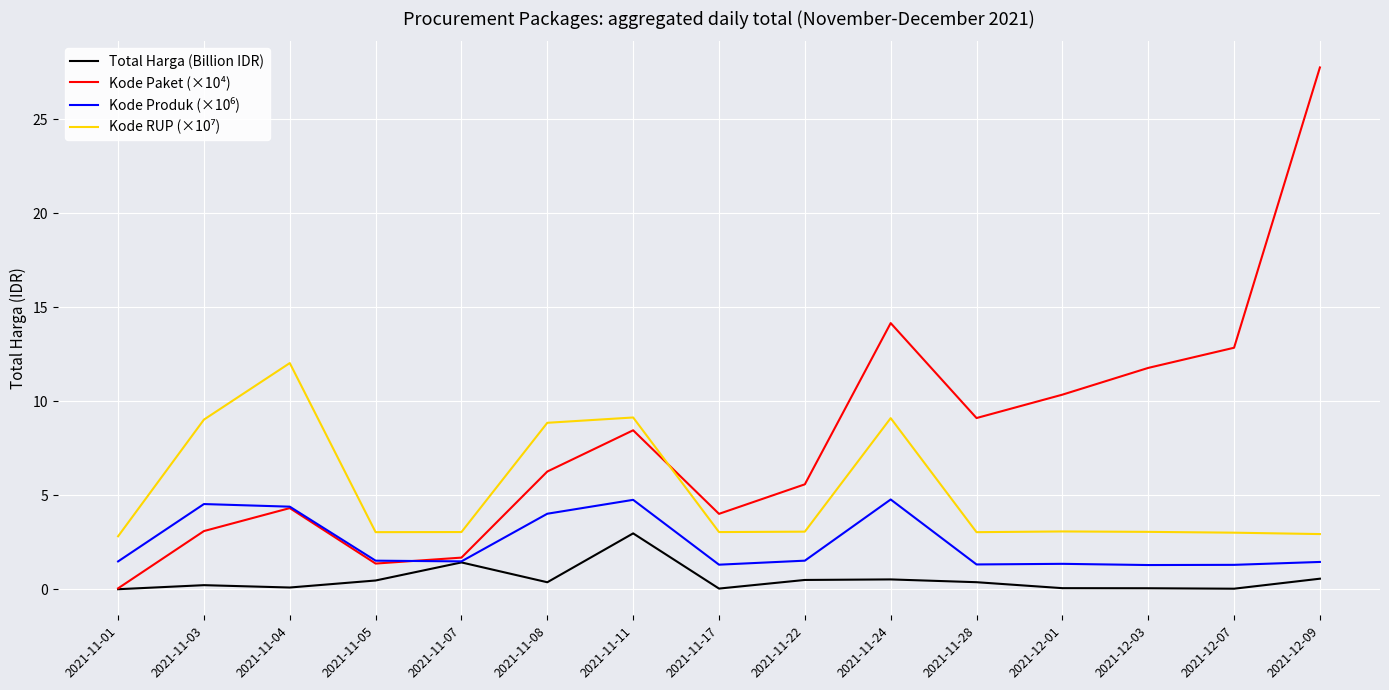

The Total Harga (Billion IDR) series shows 0.1 at 2021-12-03. True or false?

True